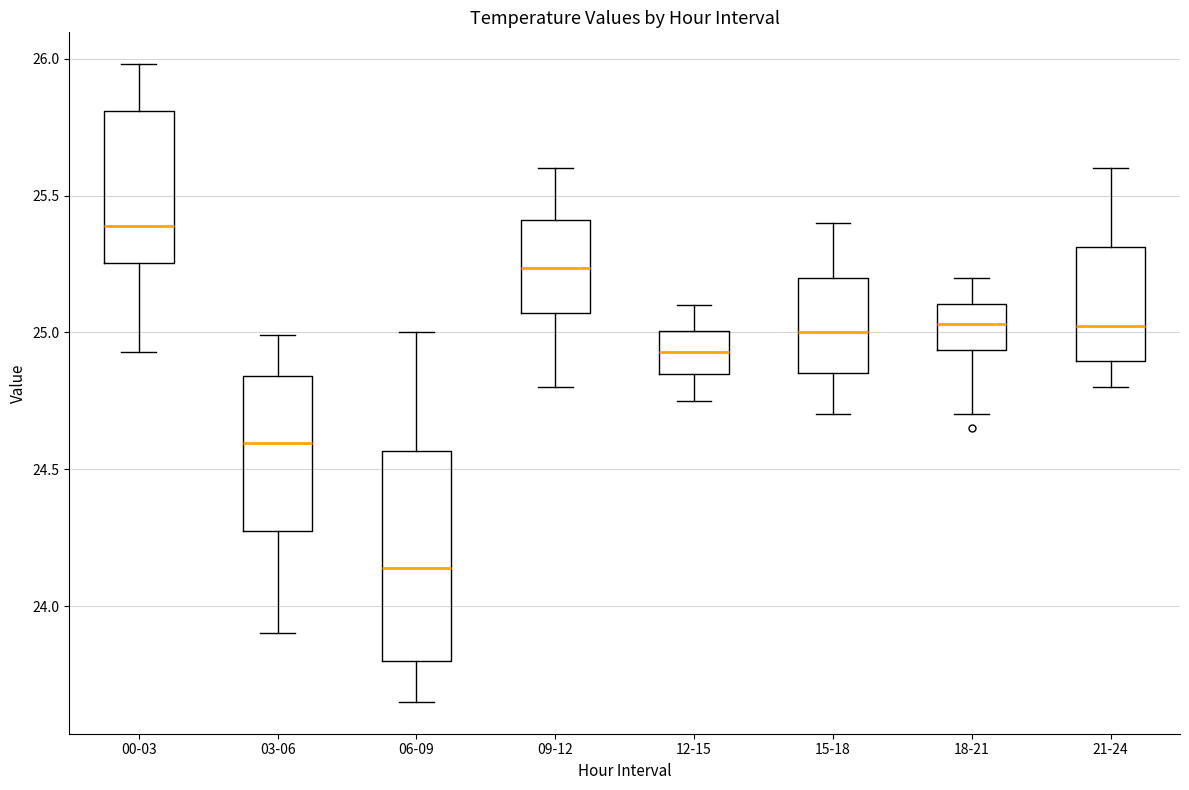

Comparing the boxes themselves (not the whiskers), which one is the tallest?

06-09